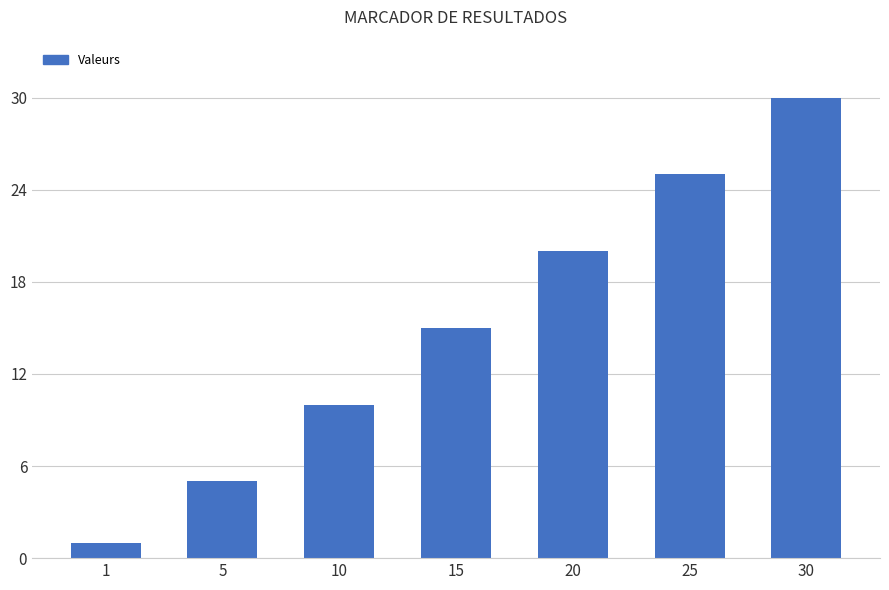

Which label corresponds to the largest value in the chart?

30